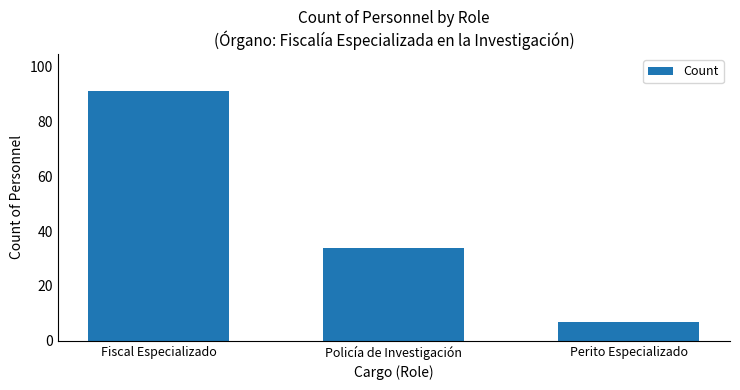

What is the smallest value displayed?

7